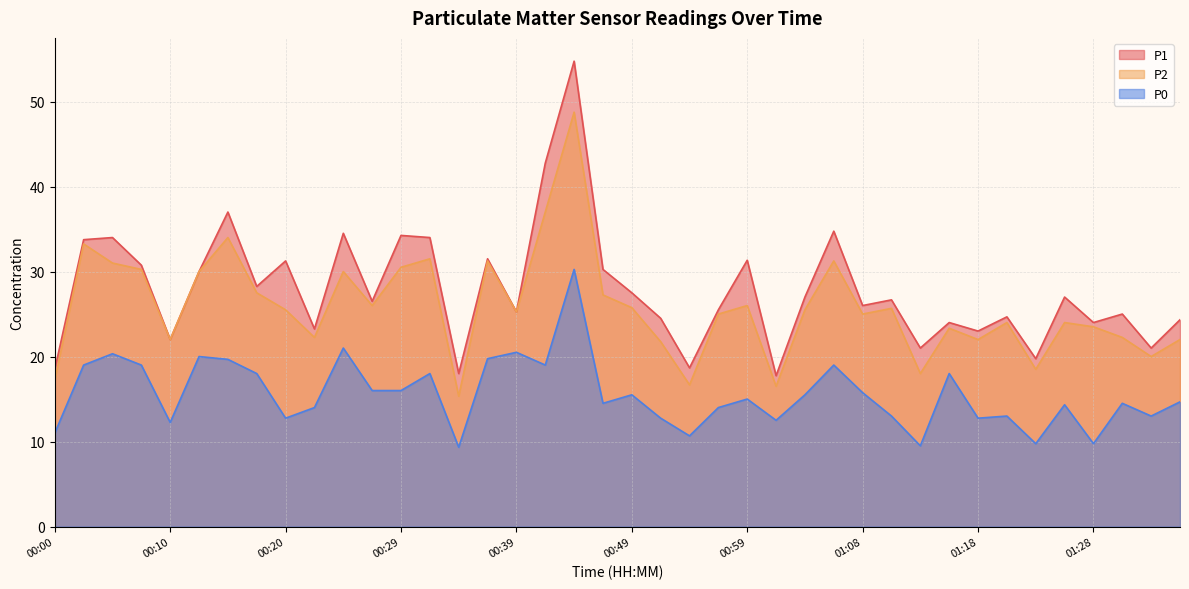

At how many categories does at least one series exceed 28?

16